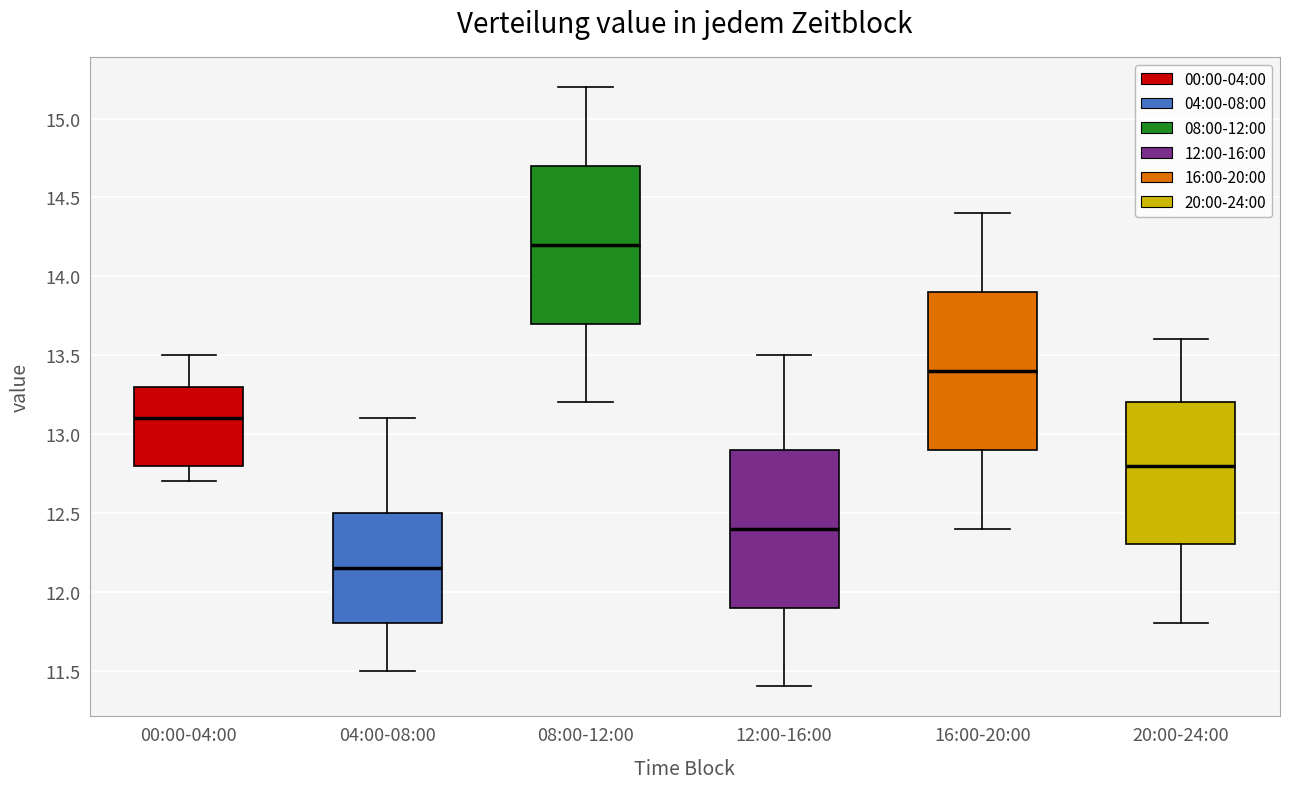

Where does the median line of the box for 12:00-16:00 sit on the y-axis? The values are not printed on the chart, so give them approximately, as read against the axis.

12.40